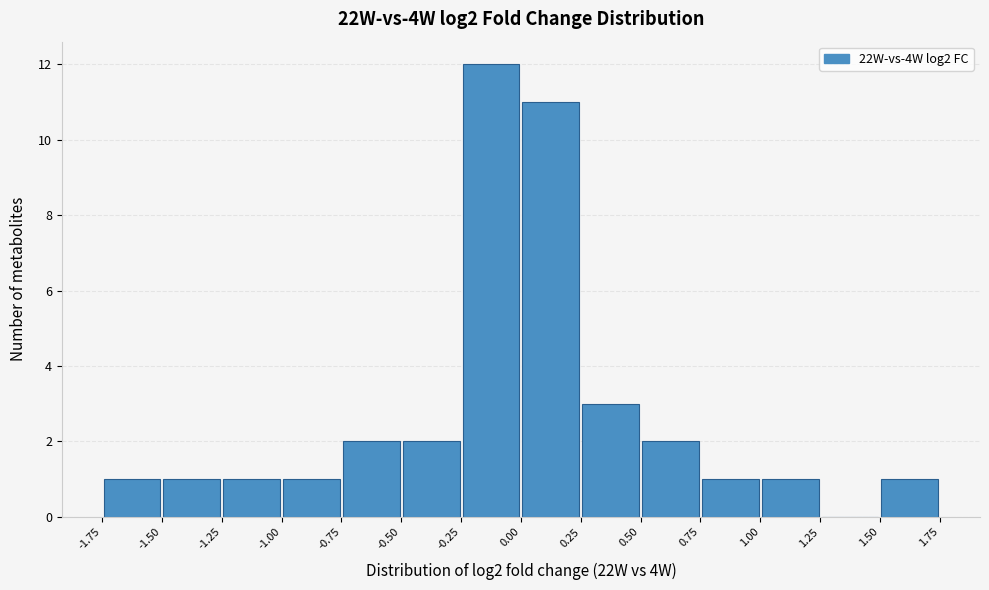

How tall is the bar that spans 0.25 to 0.50 on the x-axis? The values are not printed on the chart, so give them approximately, as read against the axis.

3